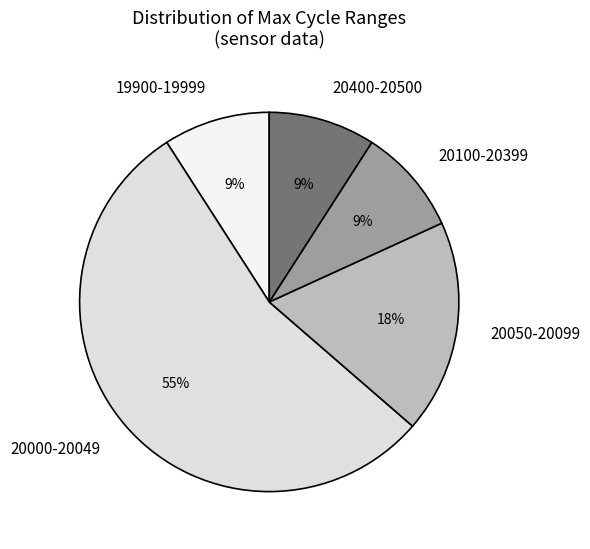

How many segments does this pie chart have?

5